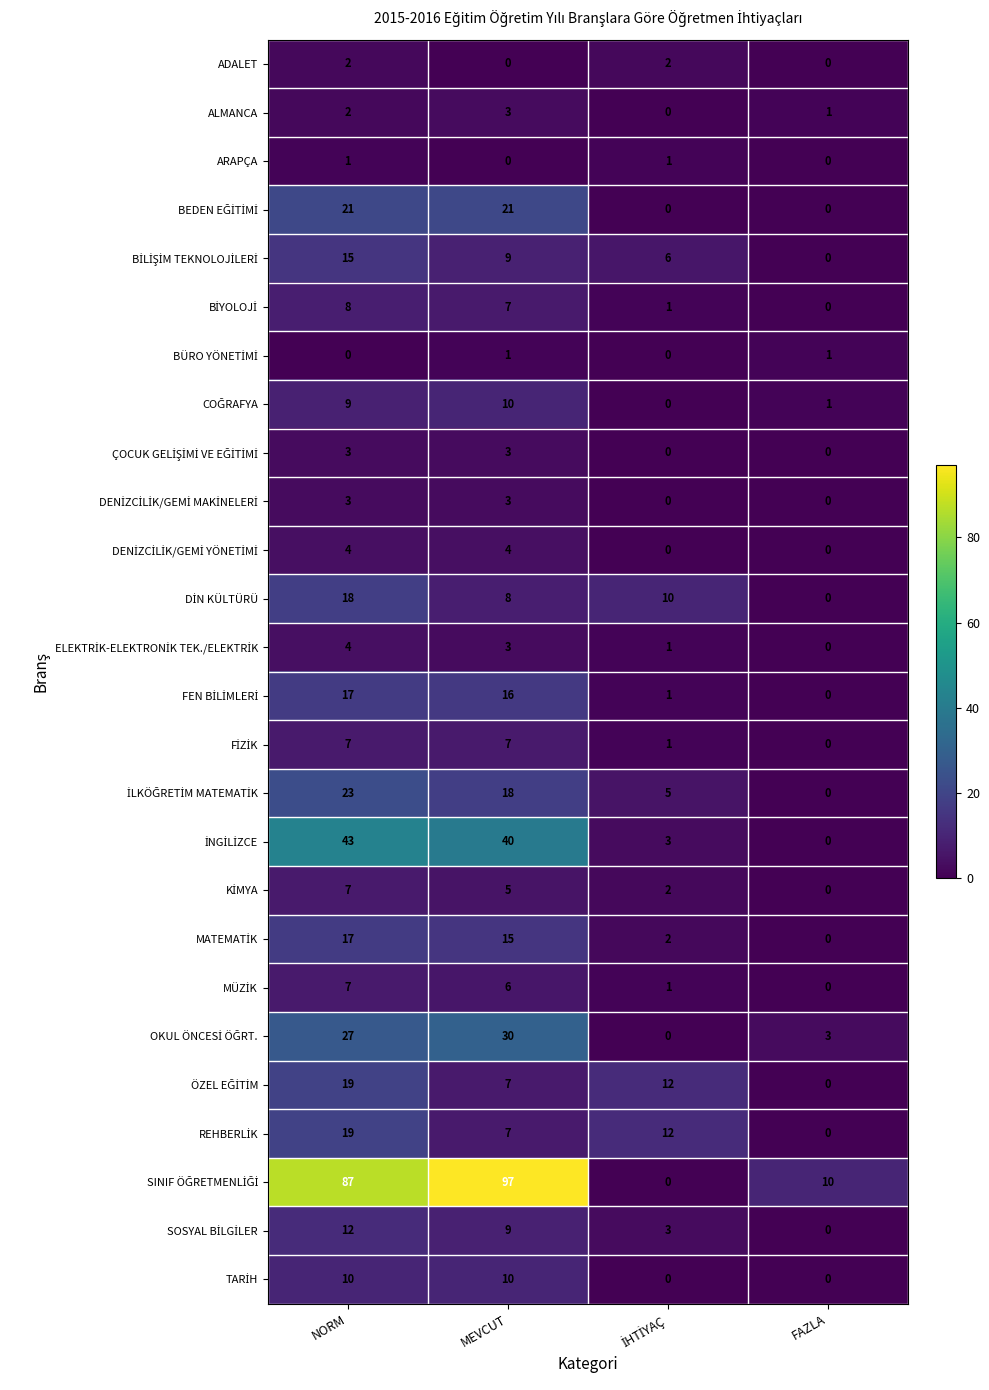

How many data points does each series have?

4